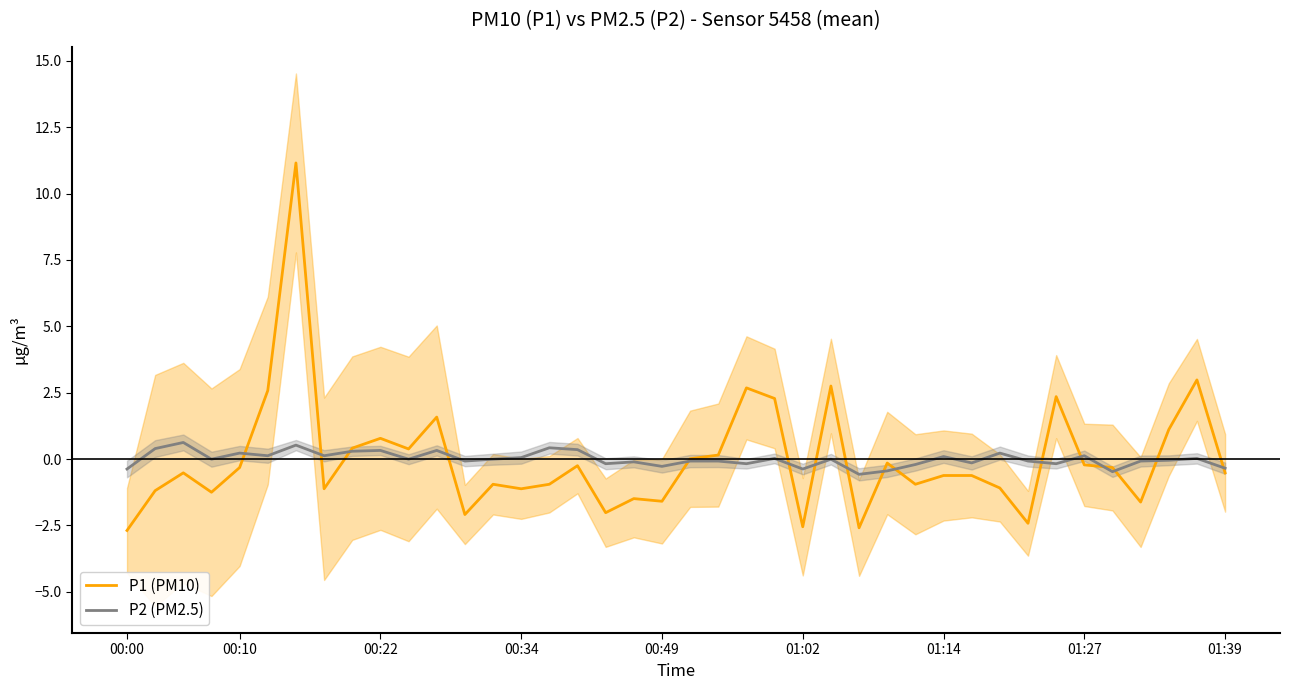

What is the difference between the second highest and second lowest values in the P2 (PM2.5) series?

1.0